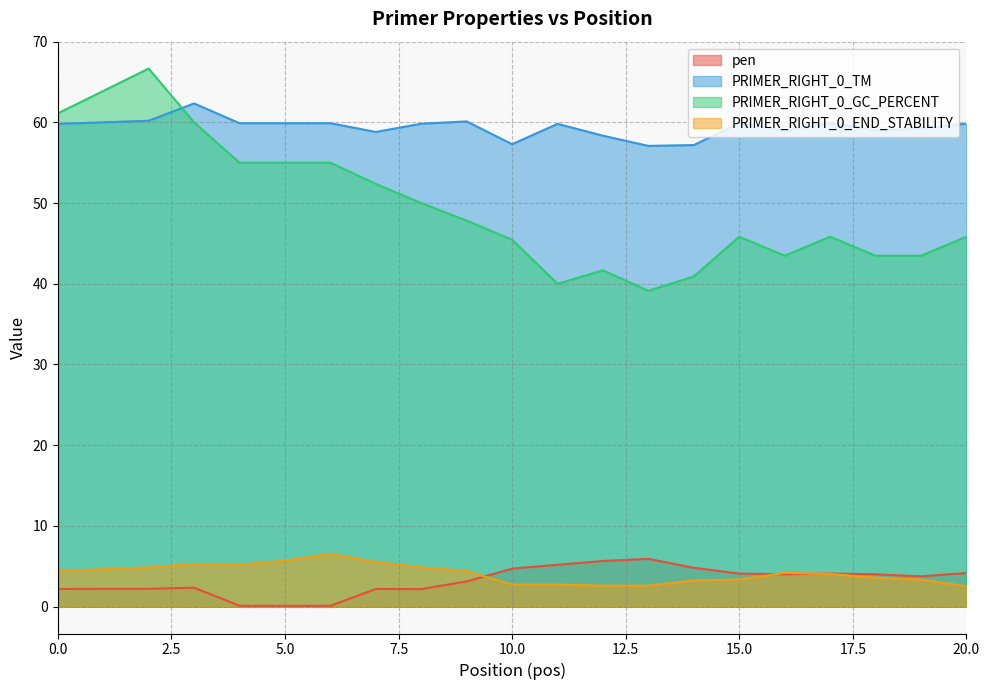

What is the difference between the maximum and minimum values in the pen series?

5.8